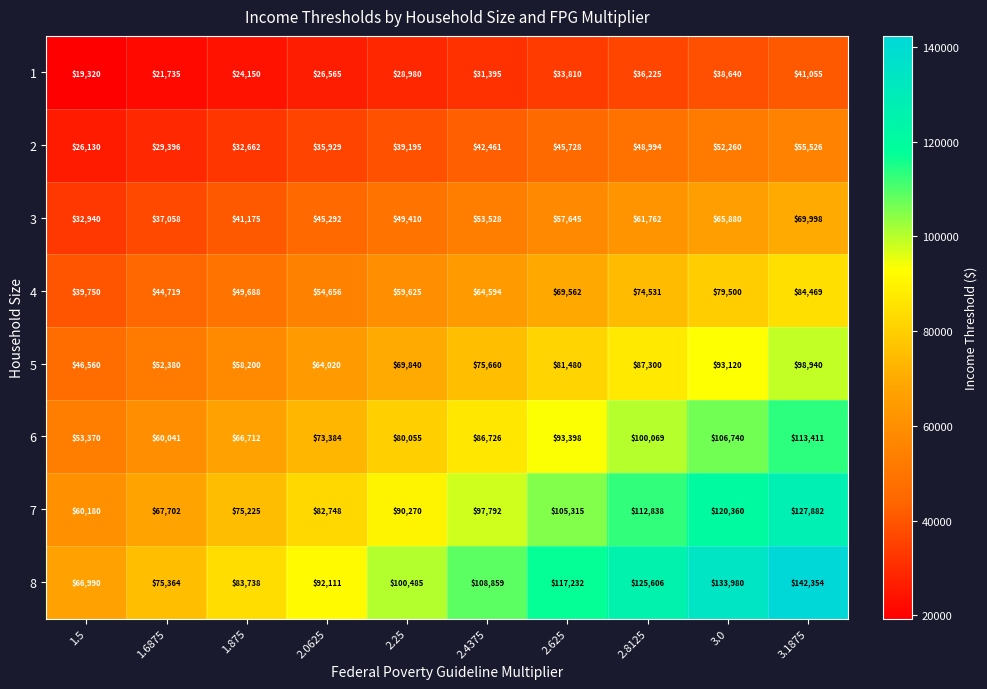

What is the total value across all series at 1.5?

345240